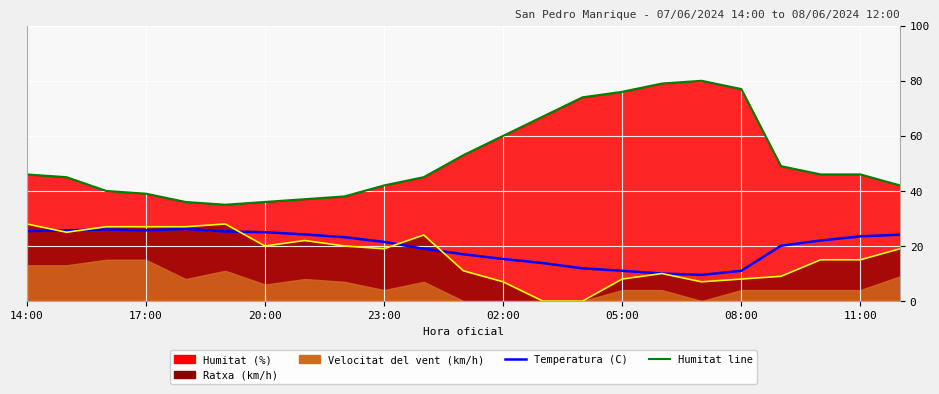

What is the difference between the second highest and second lowest values in the Humitat (%) line series?

43.0